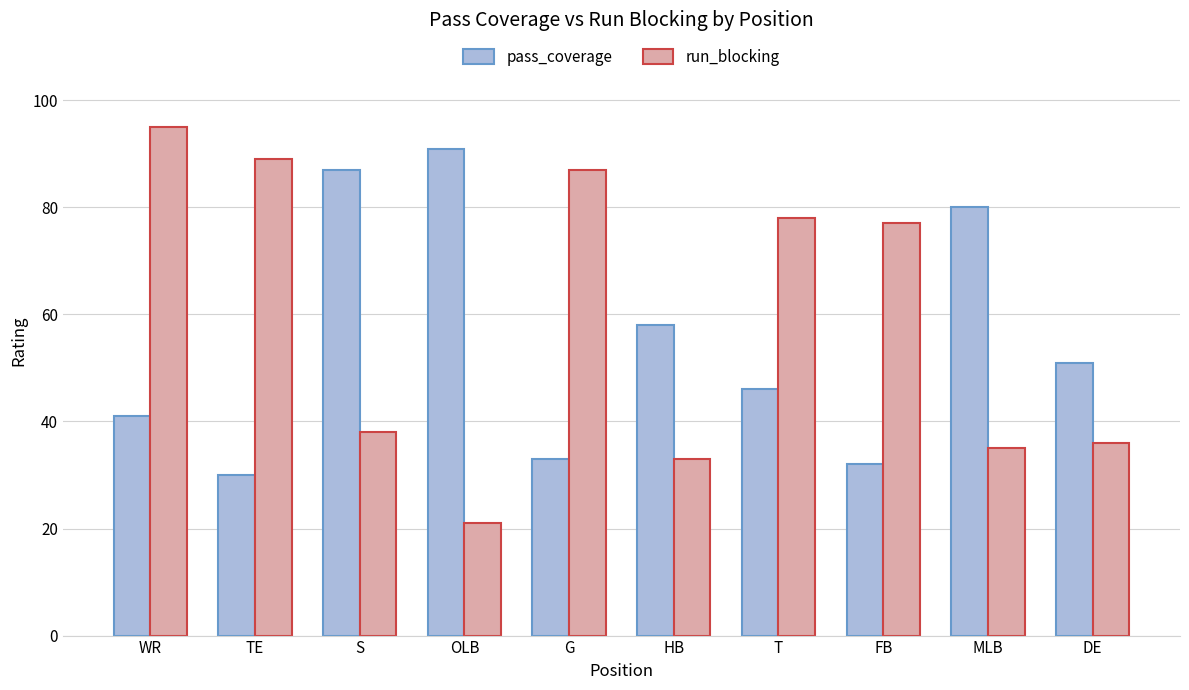

What is the minimum value shown in the chart?

21